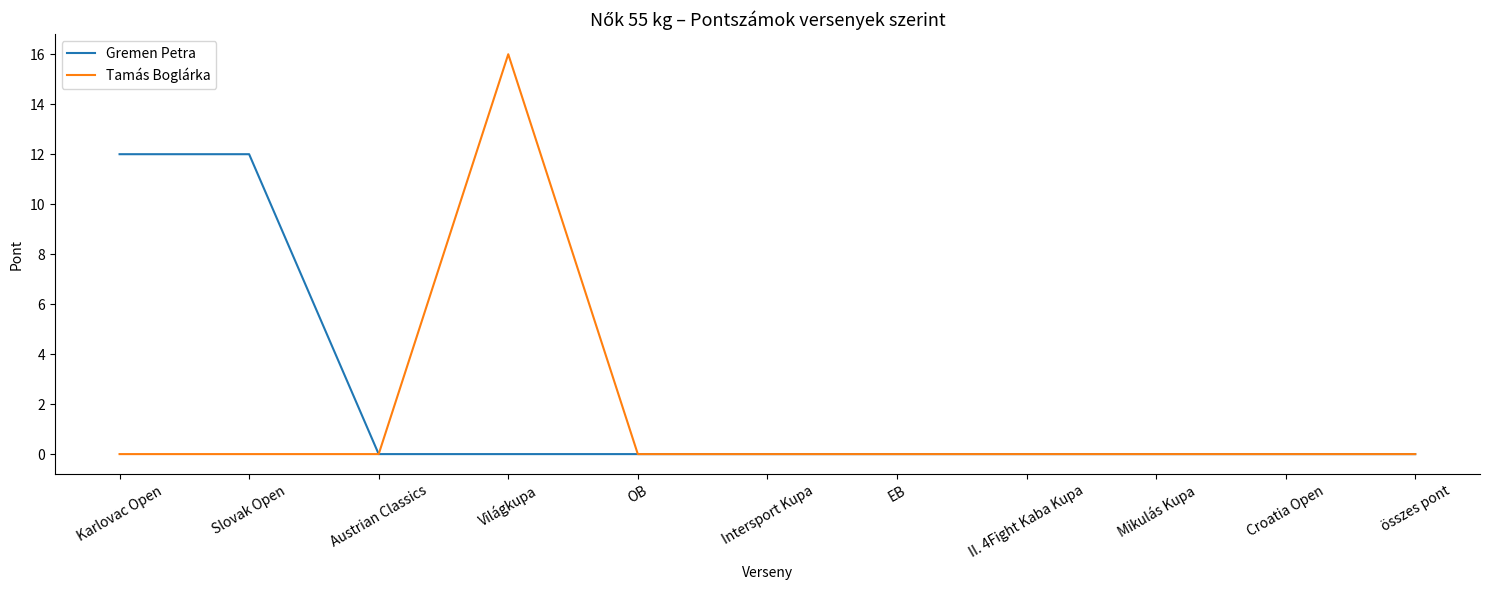

Which category has the highest value across all series?

Világkupa